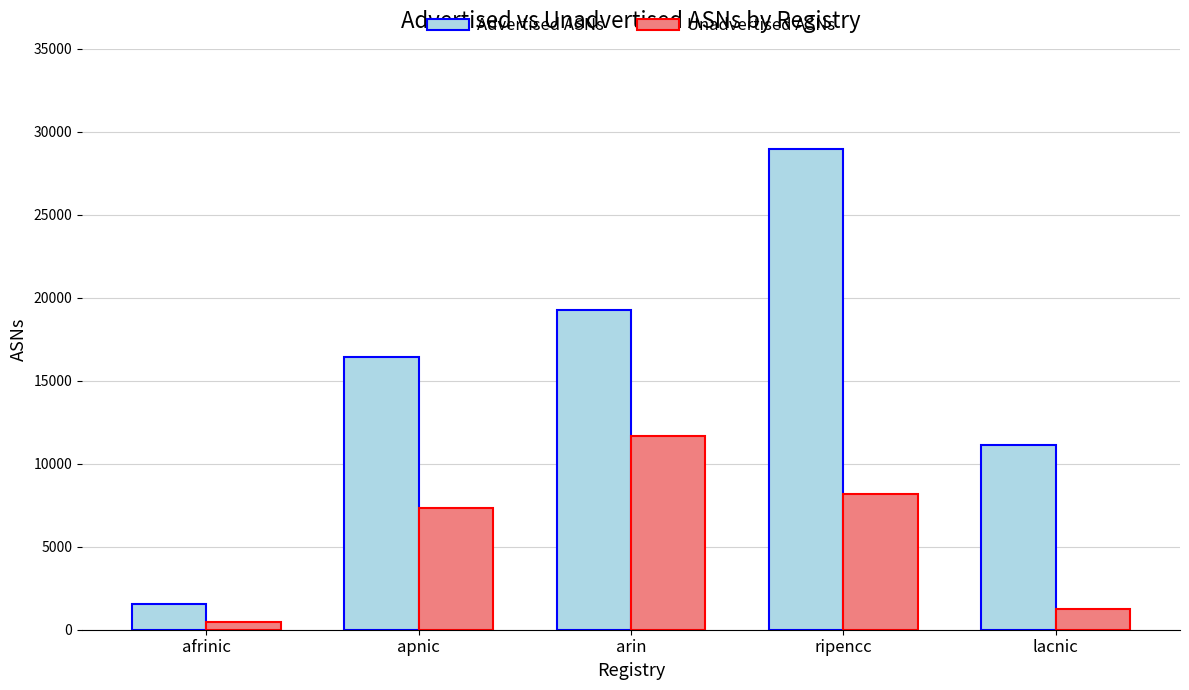

Reading left to right, list all the values displayed in this chart.

Advertised ASNs: afrinic=1539	apnic=16411	arin=19243	ripencc=28946	lacnic=11145
Unadvertised ASNs: afrinic=484	apnic=7309	arin=11694	ripencc=8193	lacnic=1241